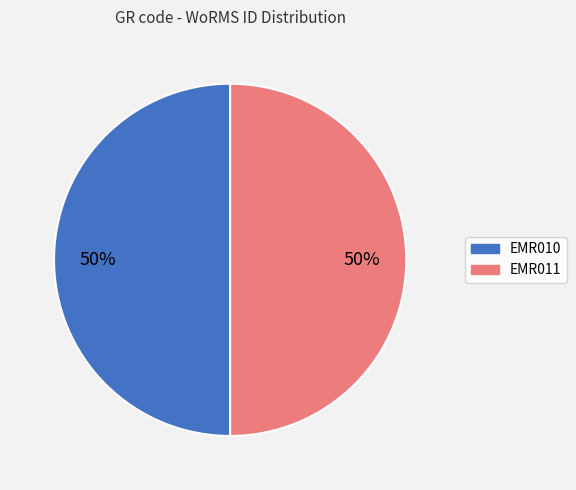

Is it true that EMR011 is 39% of the pie?

False